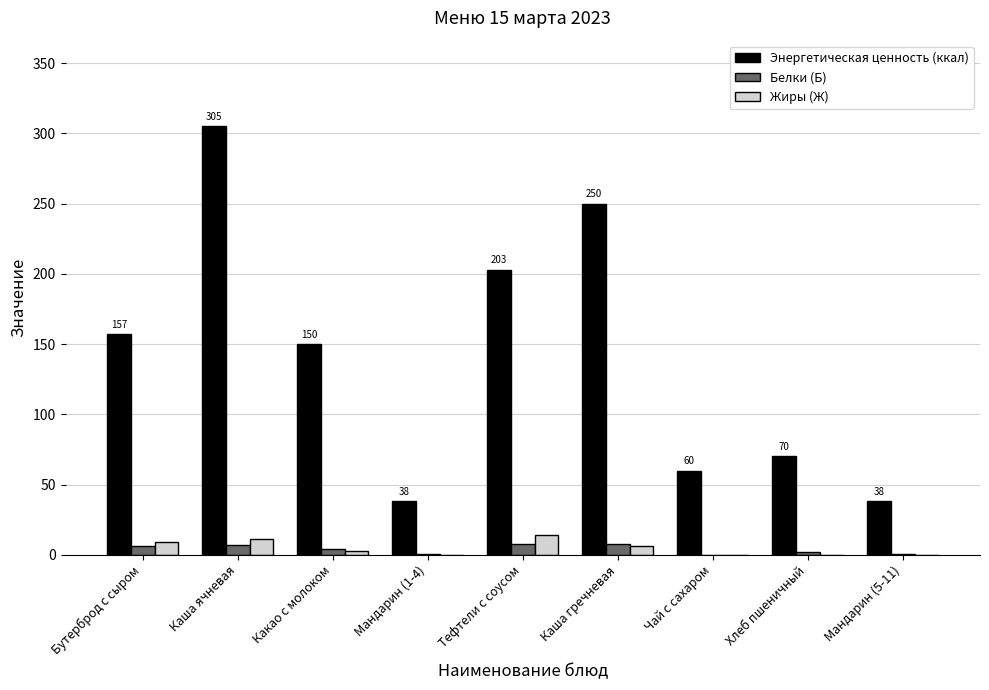

Where is Энергетическая ценность (ккал) nearest to the value 171?

Бутерброд с сыром